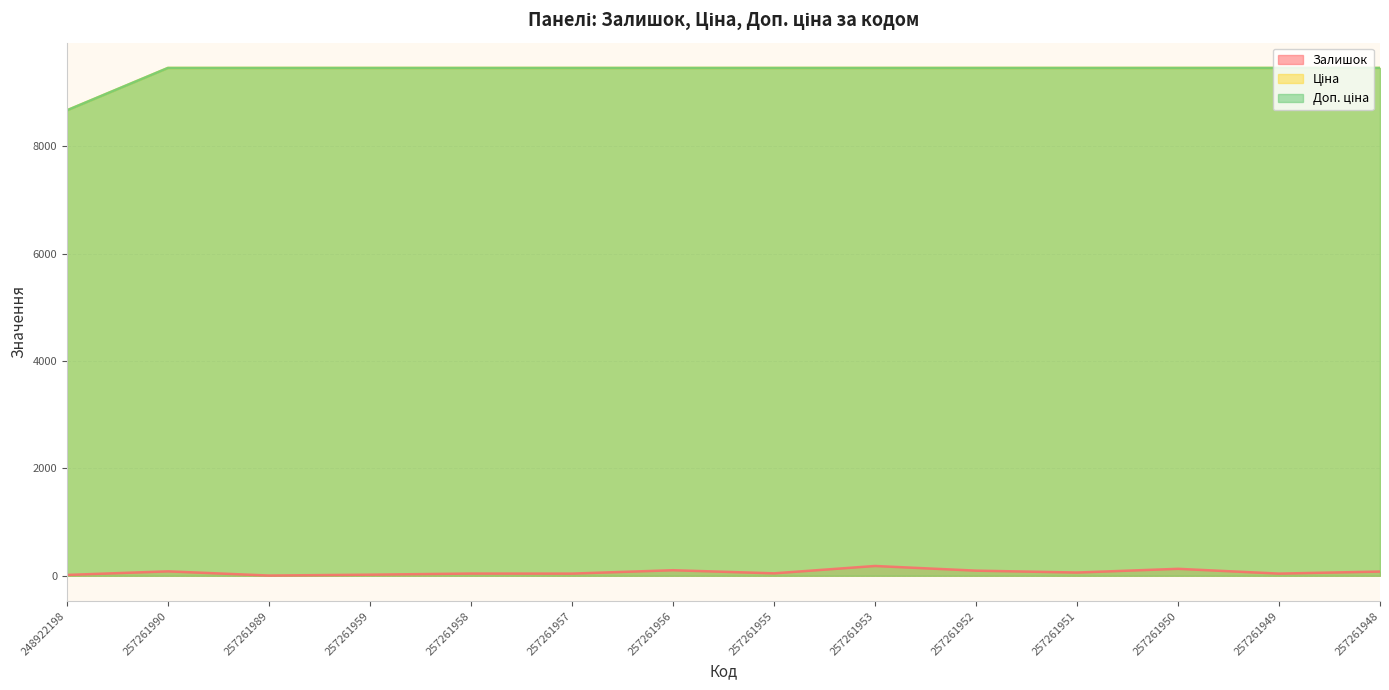

Reading left to right, list all the values displayed in this chart.

Залишок: 15.0	82.0	4.0	20.0	41.0	40.0	103.0	45.0	182.0	95.0	60.0	129.0	40.0	78.0
Ціна: 8669.7	9458.9	9458.9	9458.9	9458.9	9458.9	9458.9	9458.9	9458.9	9458.9	9458.9	9458.9	9458.9	9458.9
Доп. ціна: 8669.7	9458.9	9458.9	9458.9	9458.9	9458.9	9458.9	9458.9	9458.9	9458.9	9458.9	9458.9	9458.9	9458.9